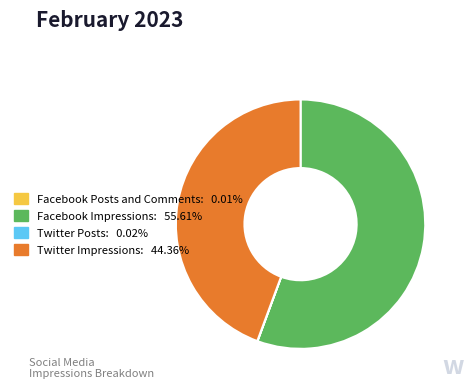

Between Facebook Impressions and Twitter Impressions, which is larger?

Facebook Impressions